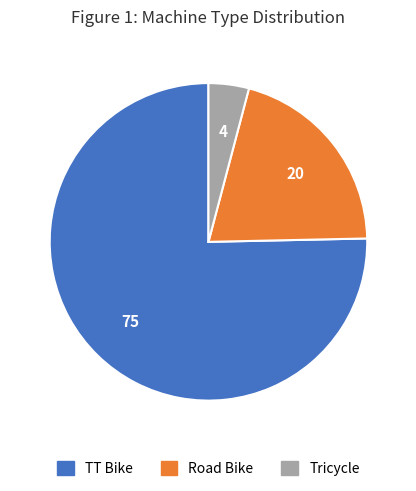

Which has a higher value, Road Bike or Tricycle?

Road Bike